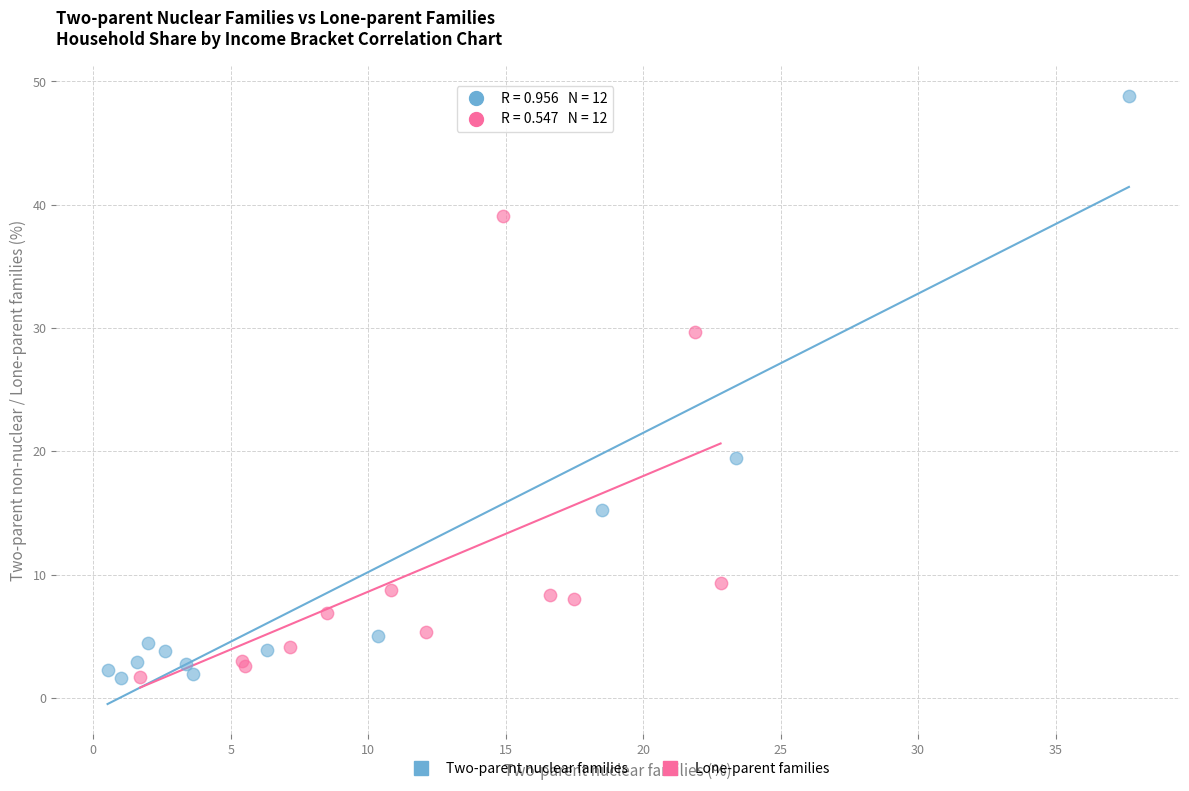

Which series has the largest Y range (max minus min)?

Two-parent nuclear families